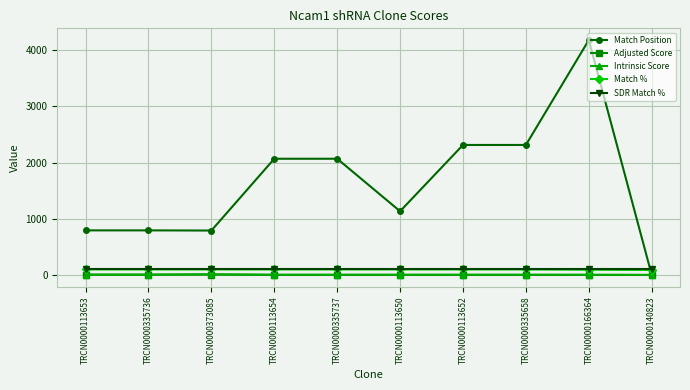

How many times do SDR Match % and Match Position cross each other?

1